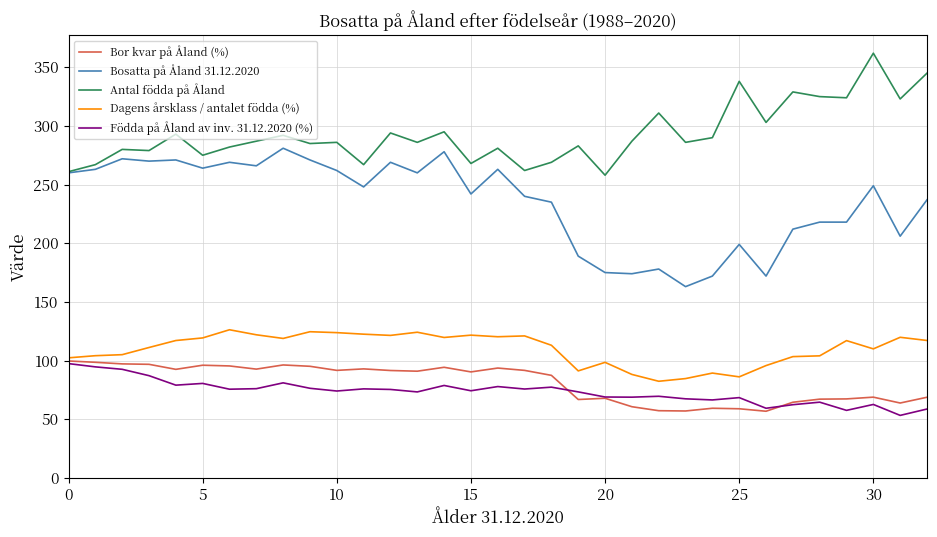

True or false: Bor kvar på Åland (%) and Bosatta på Åland 31.12.2020 intersect in this chart.

False